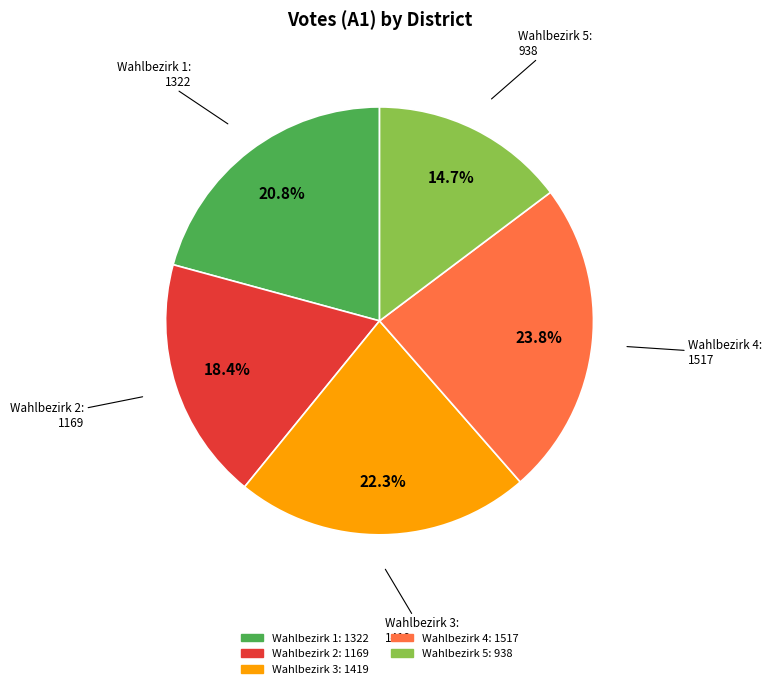

Rank the categories by value from highest to lowest.

Wahlbezirk 4, Wahlbezirk 3, Wahlbezirk 1, Wahlbezirk 2, Wahlbezirk 5